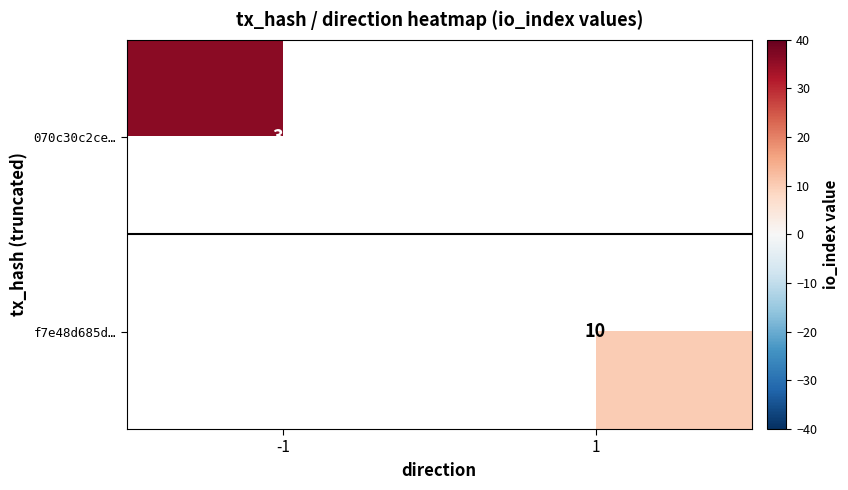

The value of 070c30c2ce… at -1 is 36. True or false?

True